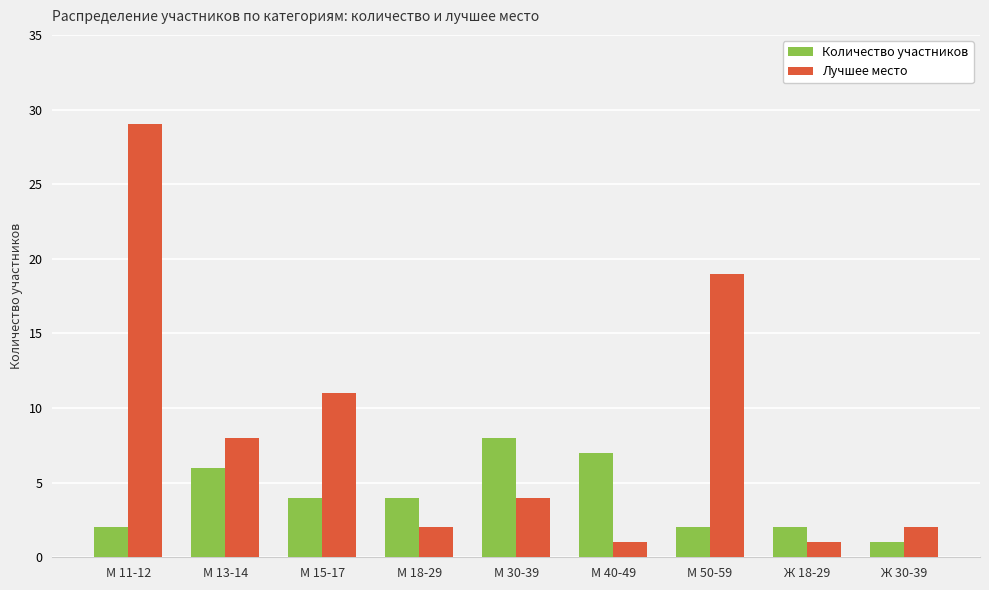

Between М 50-59 and Ж 30-39, which series saw the biggest shift?

Лучшее место